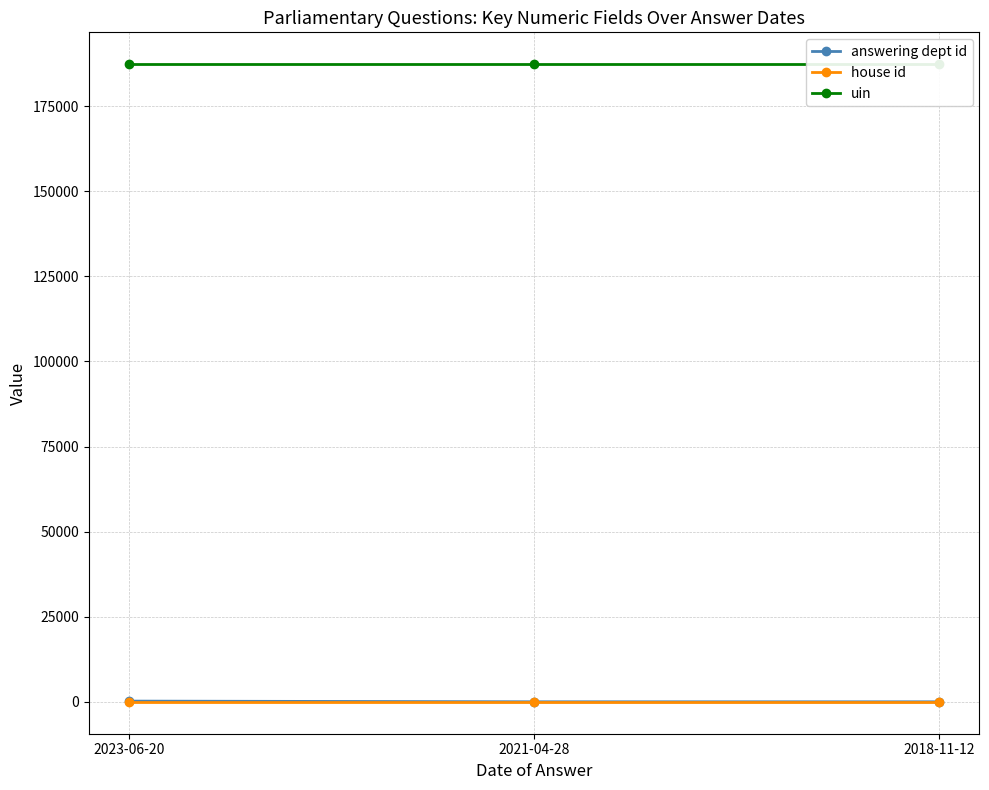

What is the lowest value of the answering dept id series?

10